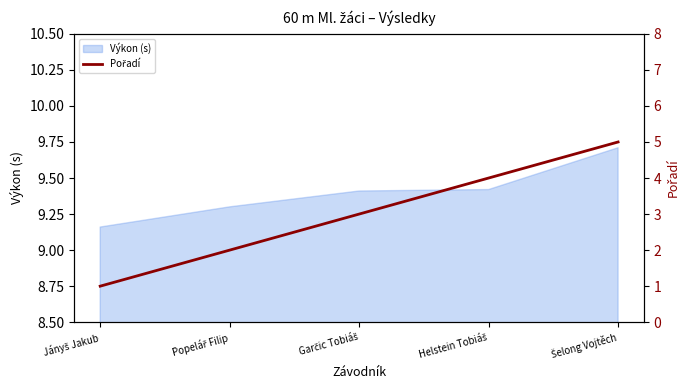

How many lines are shown in the chart?

1